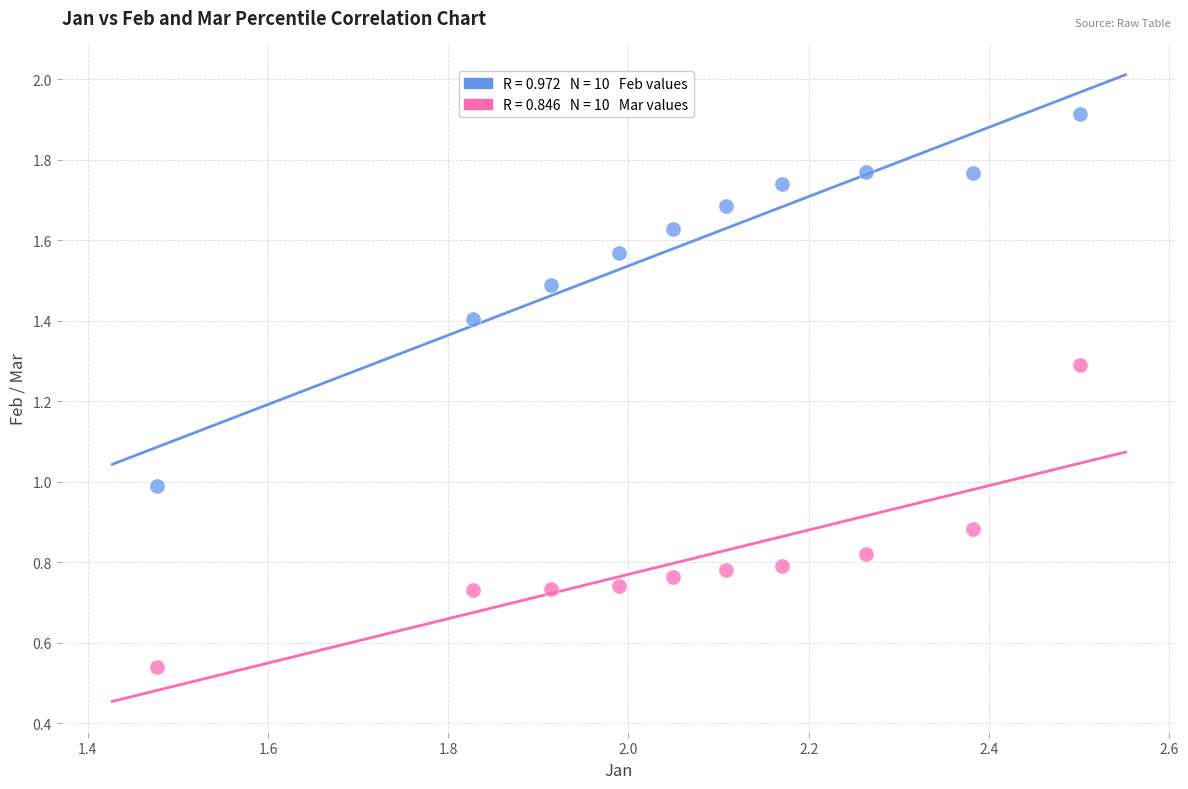

Across all data points, what is the range of Y values (max minus min)?

1.4